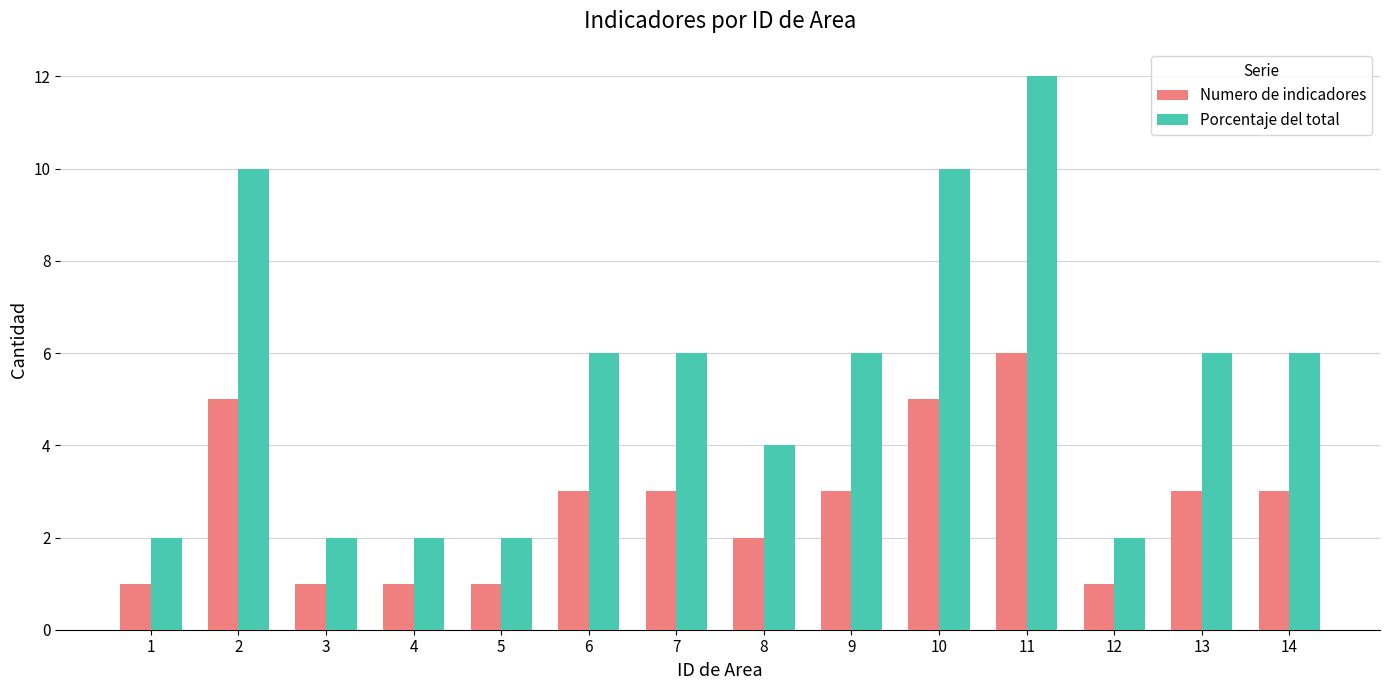

Which series has the largest range (max minus min)?

Porcentaje del total